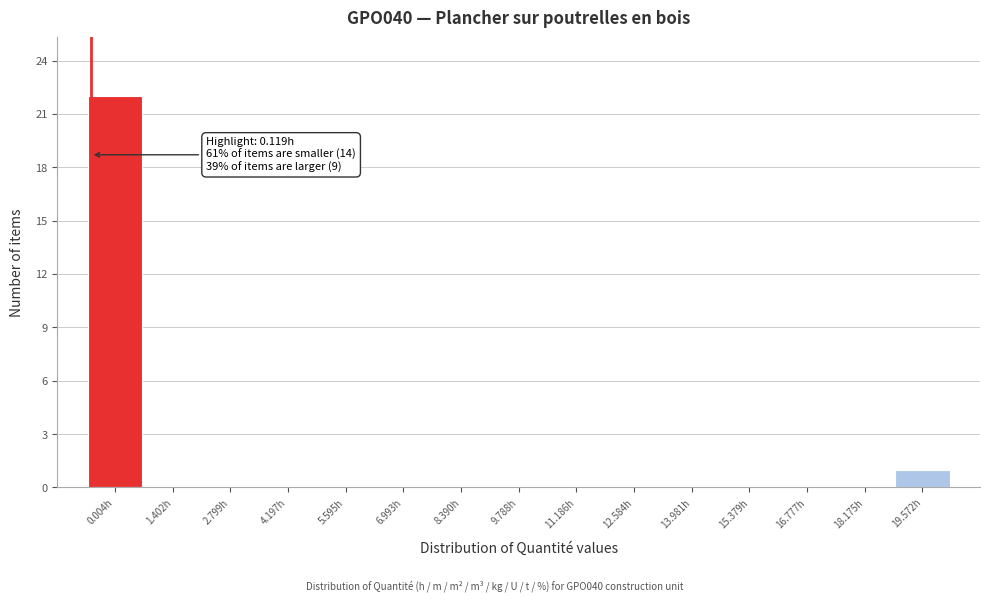

Reading left to right, what are all the values shown in this chart?

0.004h=22	1.402h=0	2.799h=0	4.197h=0	5.595h=0	6.993h=0	8.390h=0	9.788h=0	11.186h=0	12.584h=0	13.981h=0	15.379h=0	16.777h=0	18.175h=0	19.572h=1